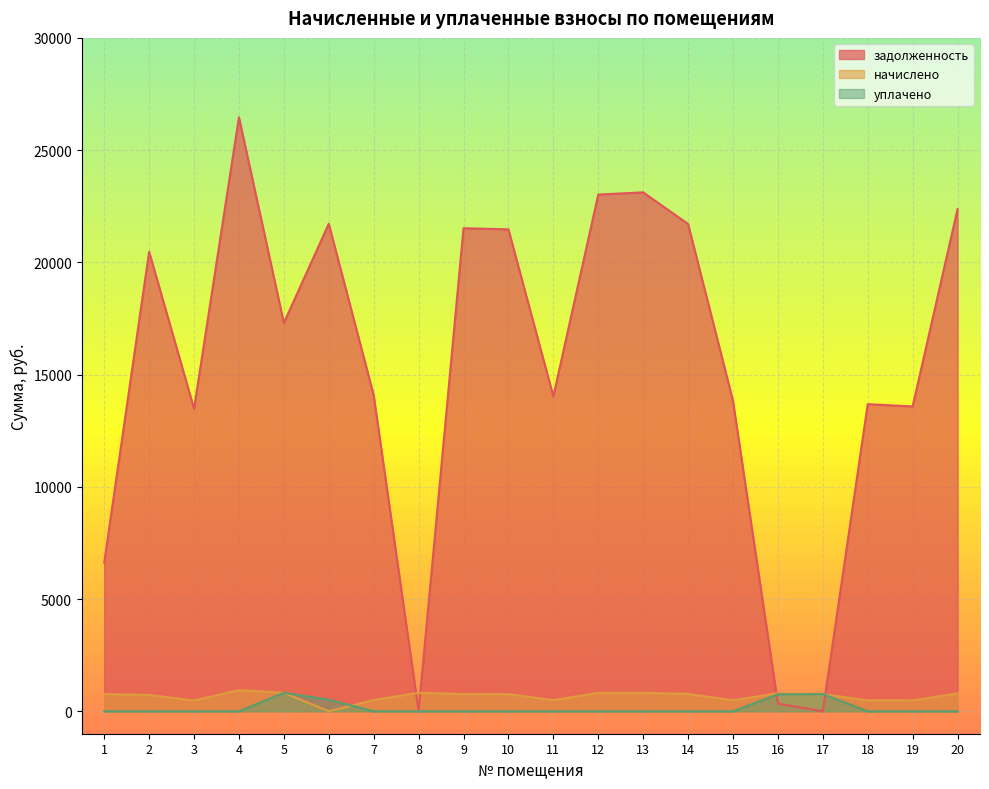

True or false: задолженность has a value of 20472.1 at 2.

True